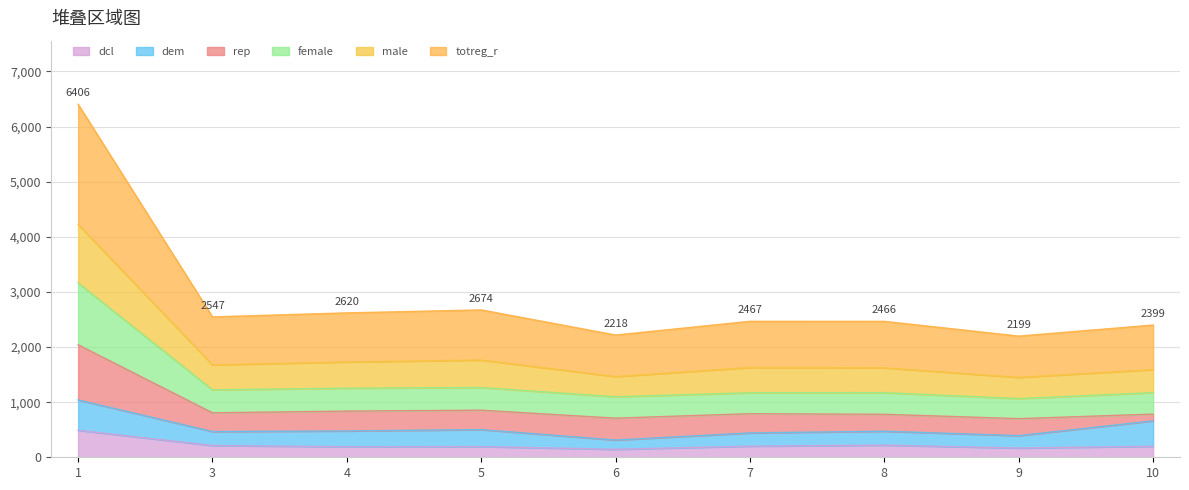

What is the difference between the maximum and minimum values in the dcl series?

345